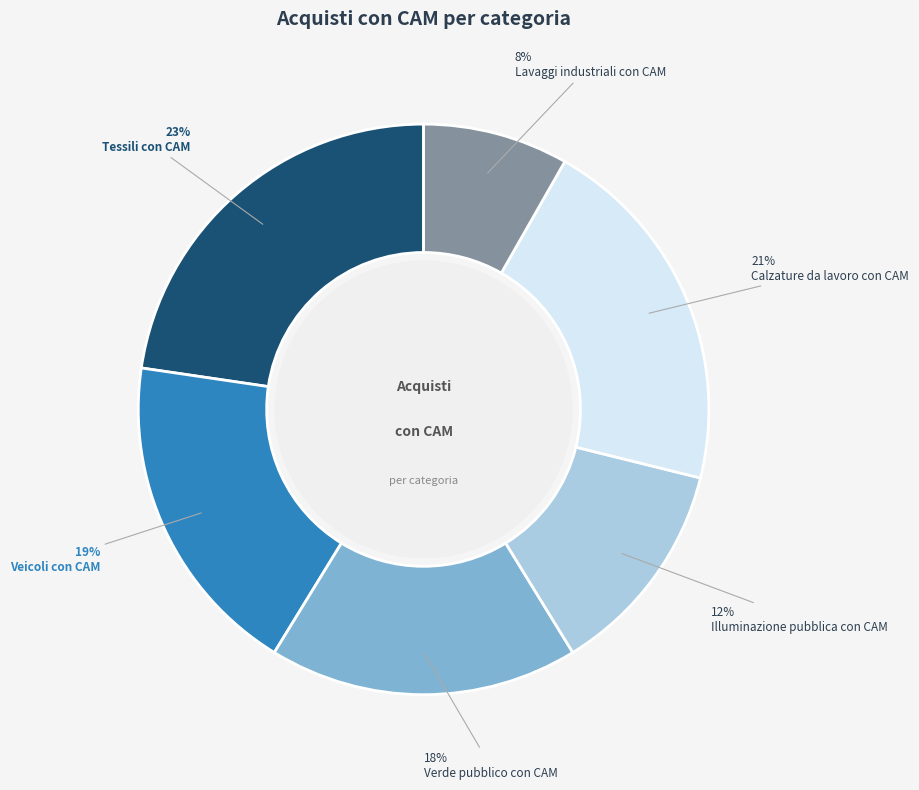

To the nearest percent, what is the average slice percentage?

17%